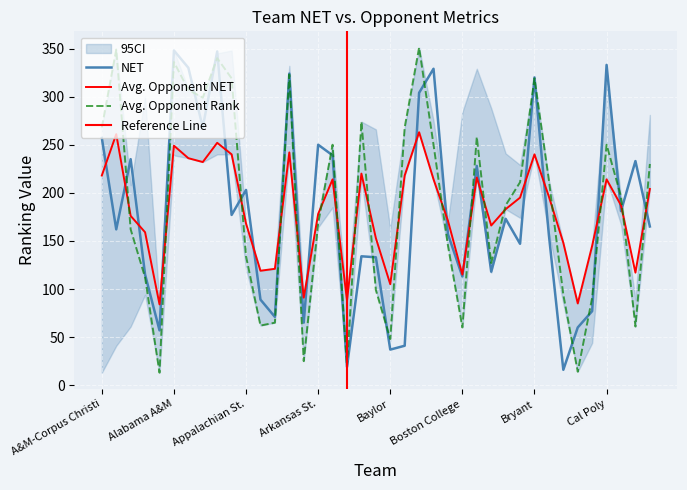

What is the sum of all NET values?

7011